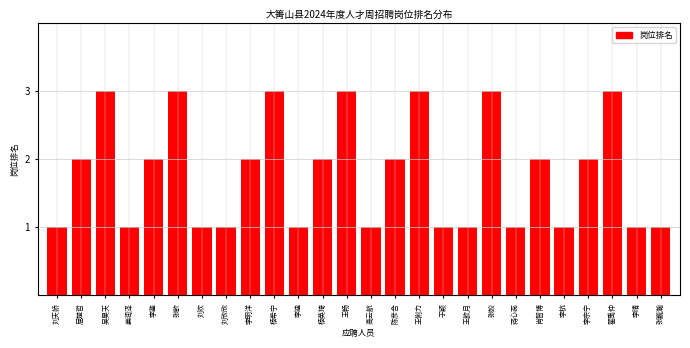

Reading right to left, transcribe all the data shown in this chart.

1	1	3	2	1	2	1	3	1	1	3	2	1	3	2	1	3	2	1	1	3	2	1	3	2	1